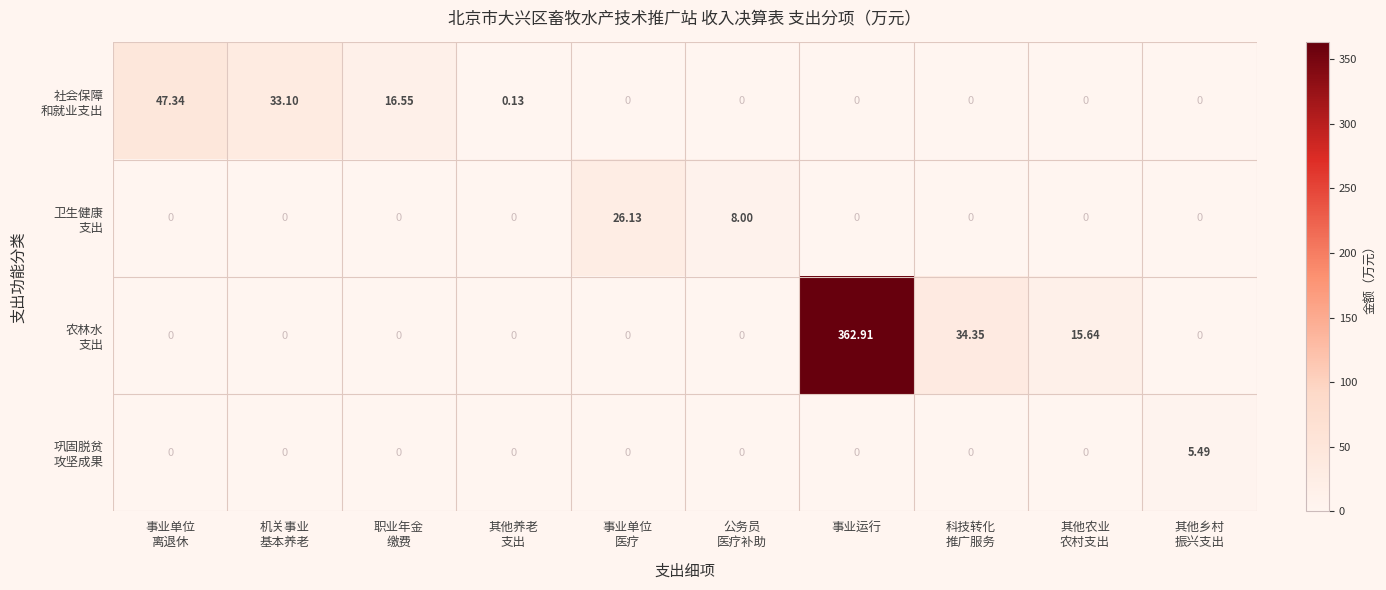

At which category is the sum across all series the highest?

事业运行